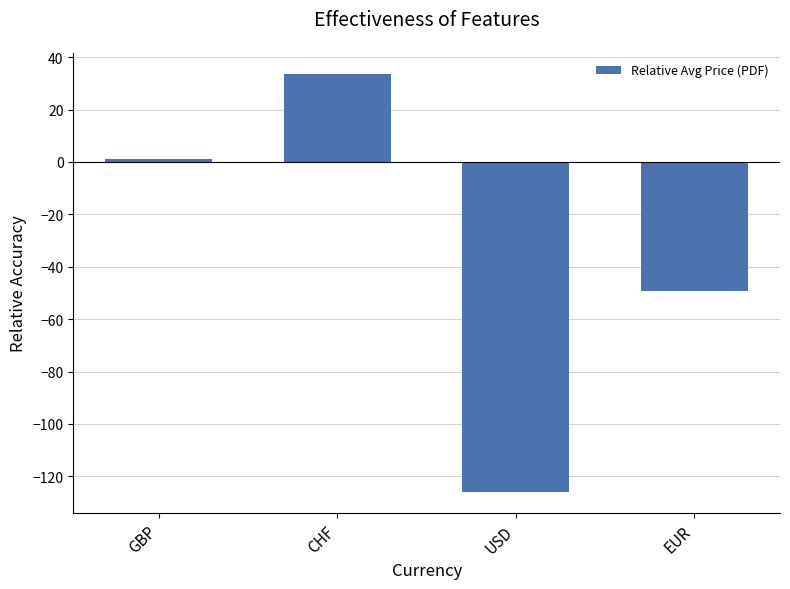

What is the label of the 2nd bar from the left?

CHF